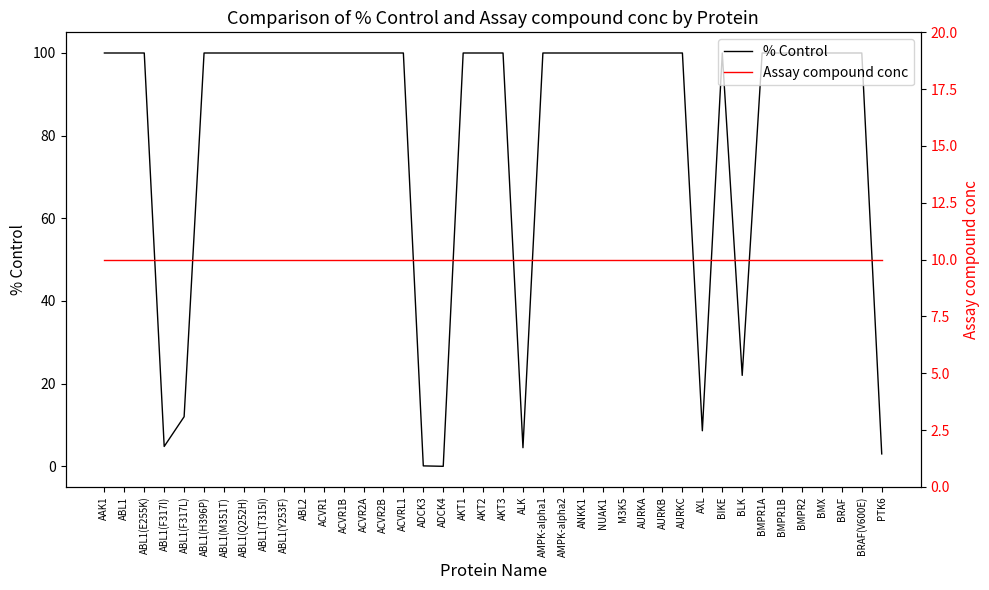

At which category is the sum across all series the highest?

AAK1